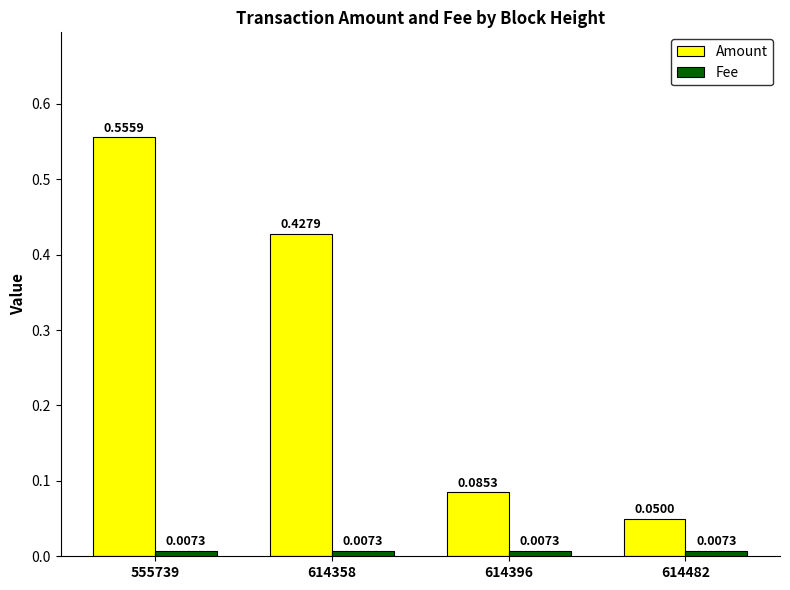

Which series has the largest range (max minus min)?

Amount